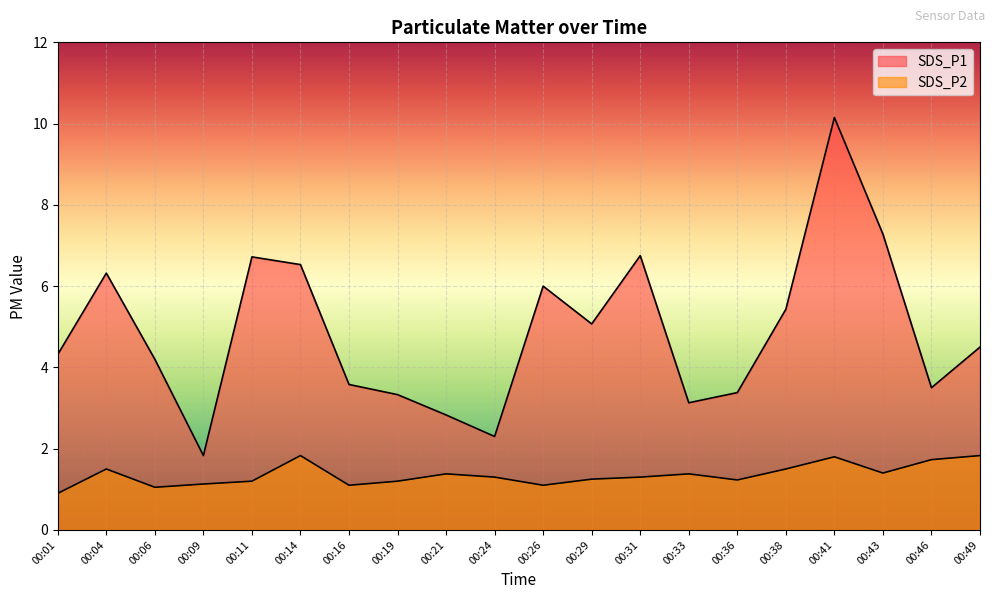

In SDS_P2, how many points are lower than both neighbors (excluding endpoints)?

5